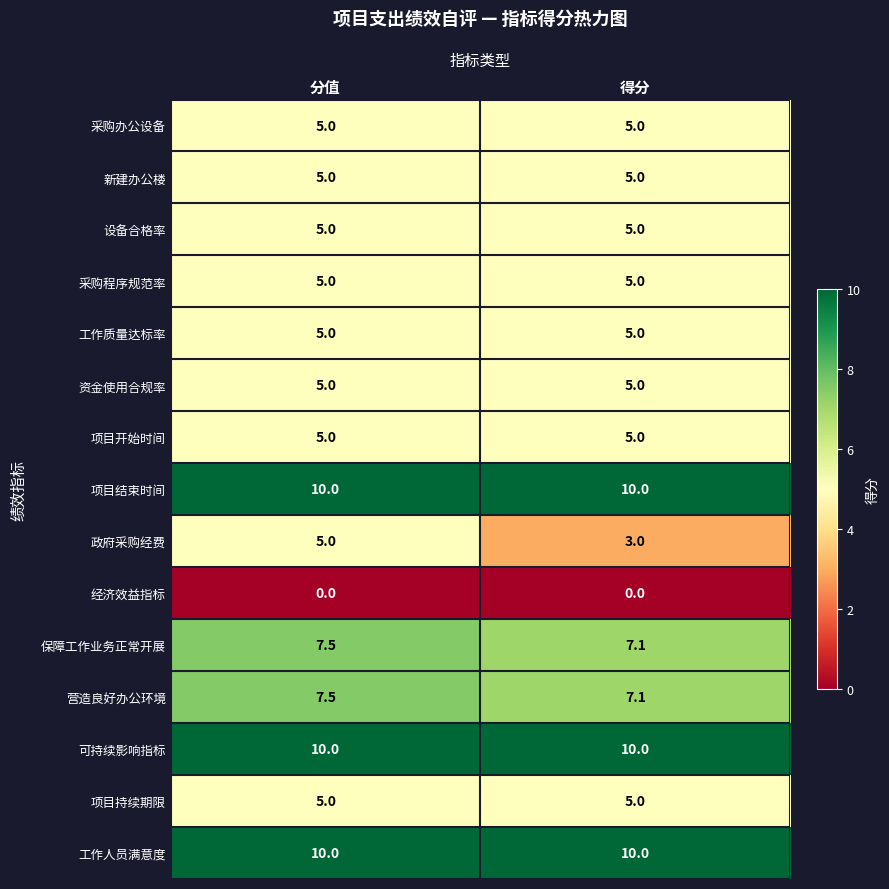

True or false: 项目开始时间 has a value of 8.3 at 得分.

False